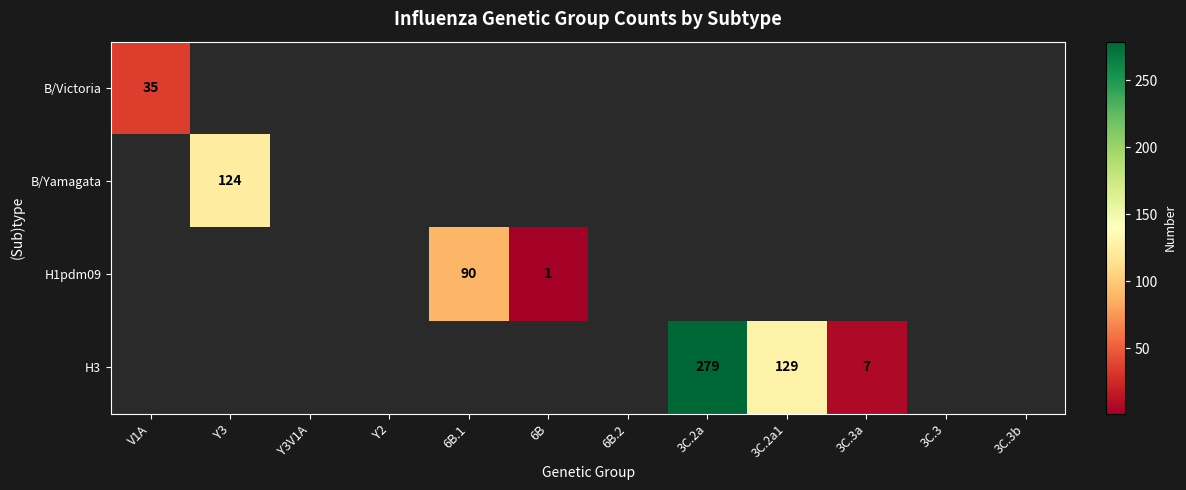

The H3 series shows 93 at 3C.2a. True or false?

False